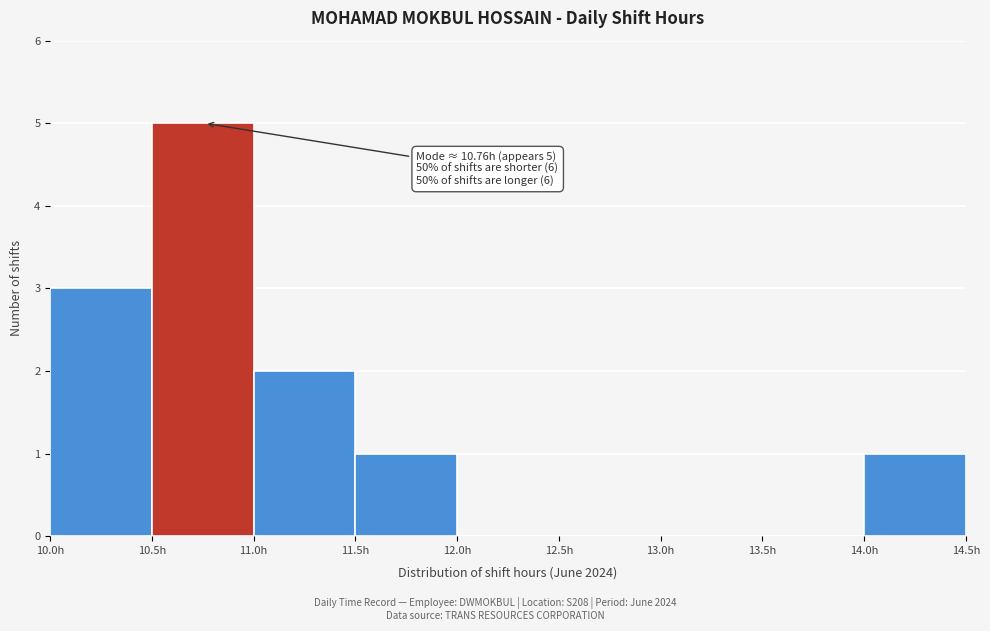

Over which range of the x-axis is the bar tallest?

10.5 to 11.0